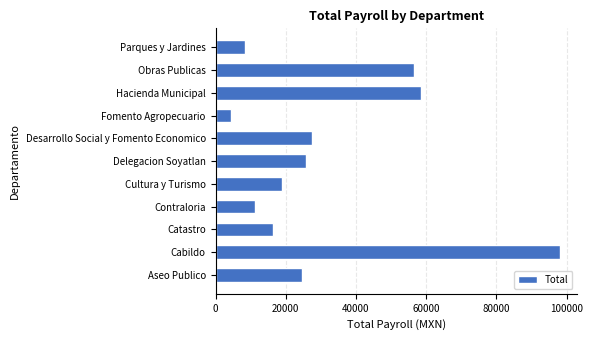

What is the sum of all values?

350390.4